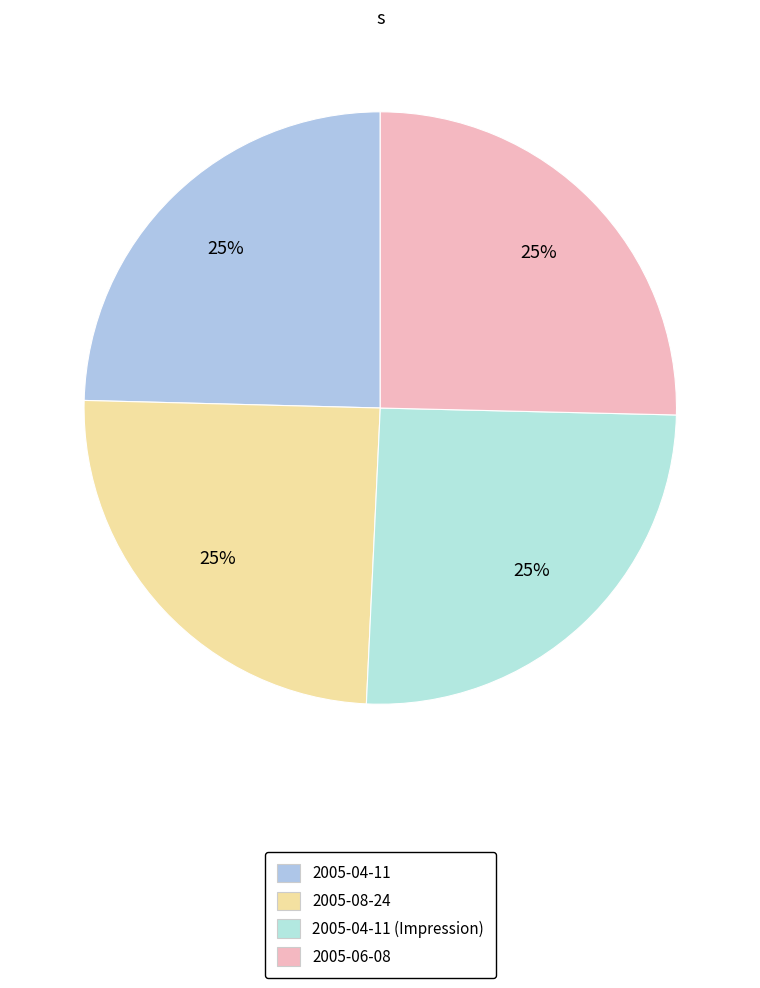

Does any single category account for the majority?

No